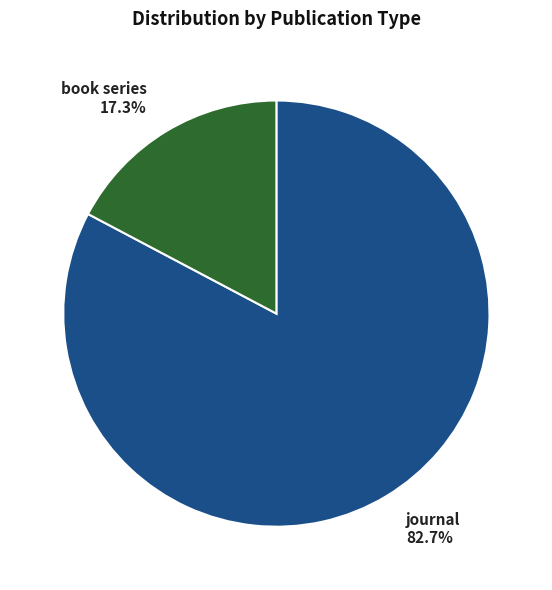

What is the largest slice in the pie chart?

journal